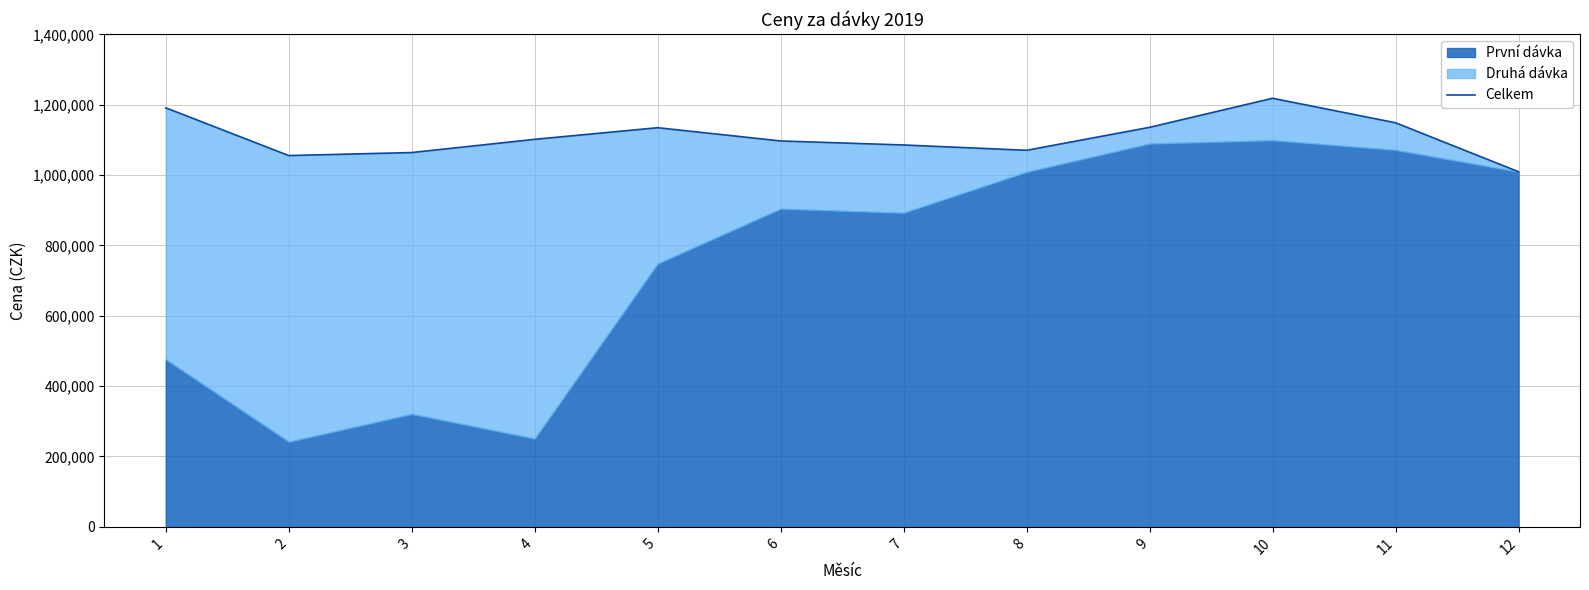

How many data points are less than 1101521?

6